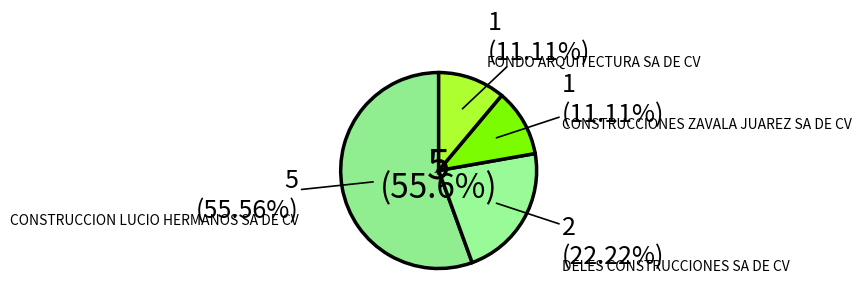

Is it true that FONDO ARQUITECTURA SA DE CV is 11% of the pie?

True